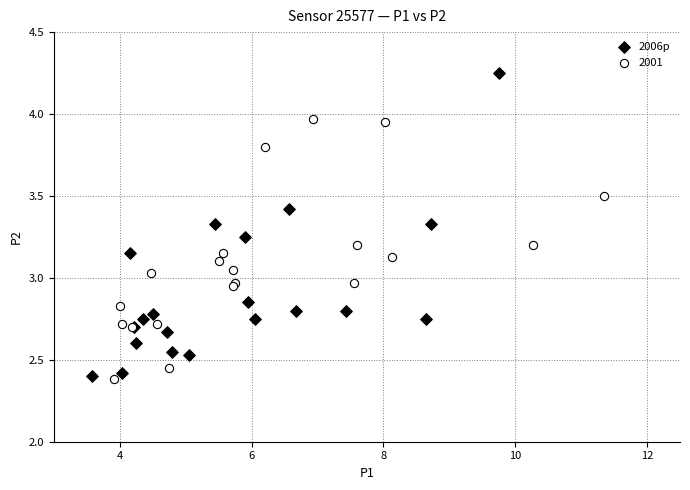

Which series has the largest Y range (max minus min)?

2006p